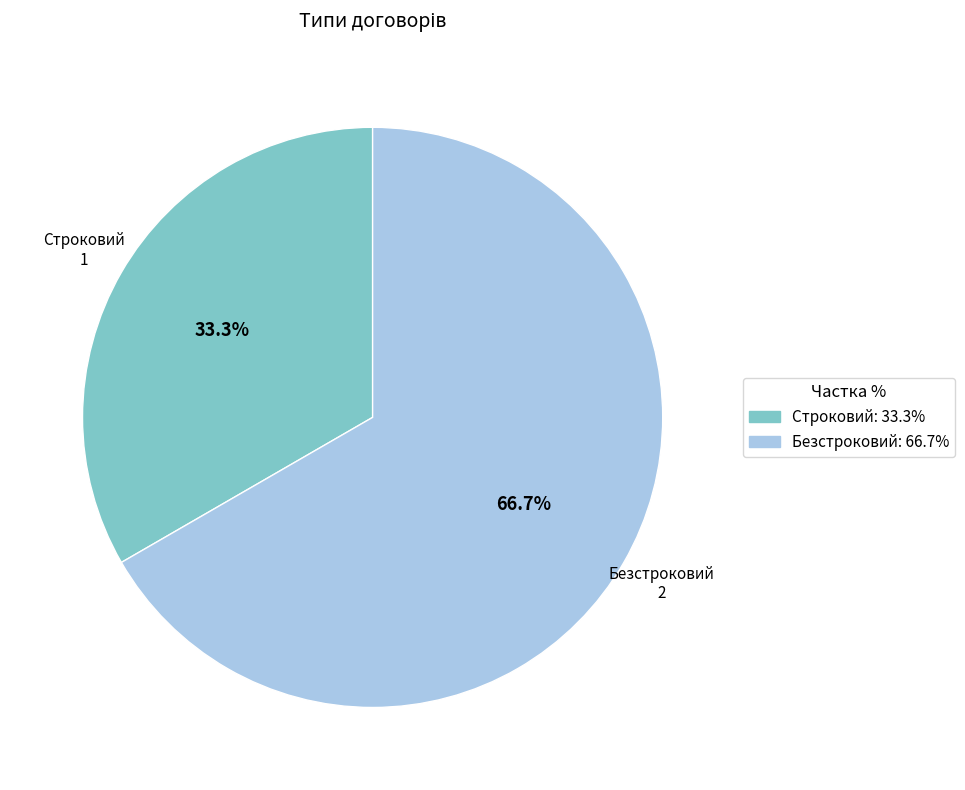

To the nearest percent, what is the average slice percentage?

50%